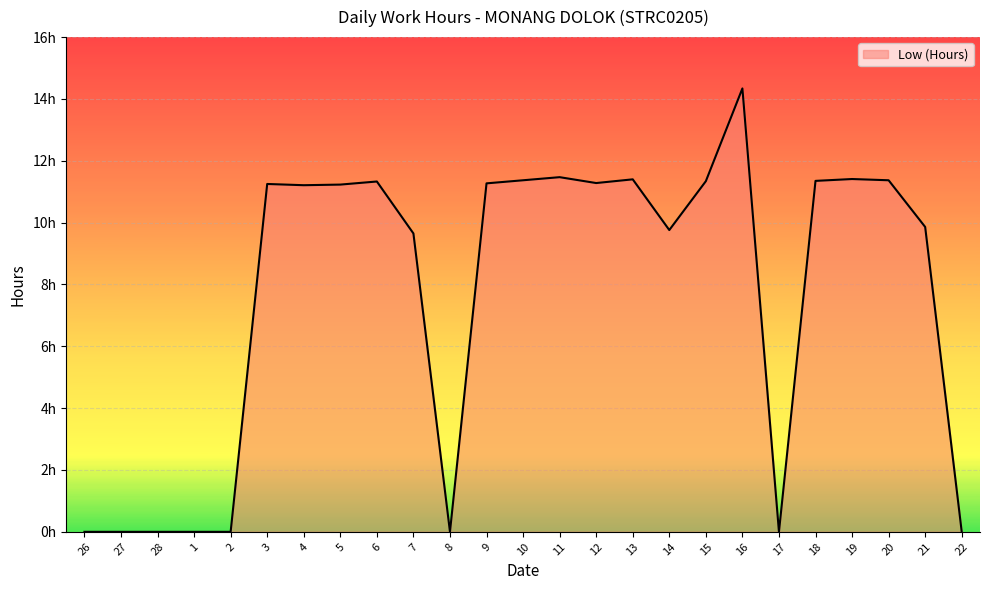

Is this an area chart (filled region under the line)?

Yes